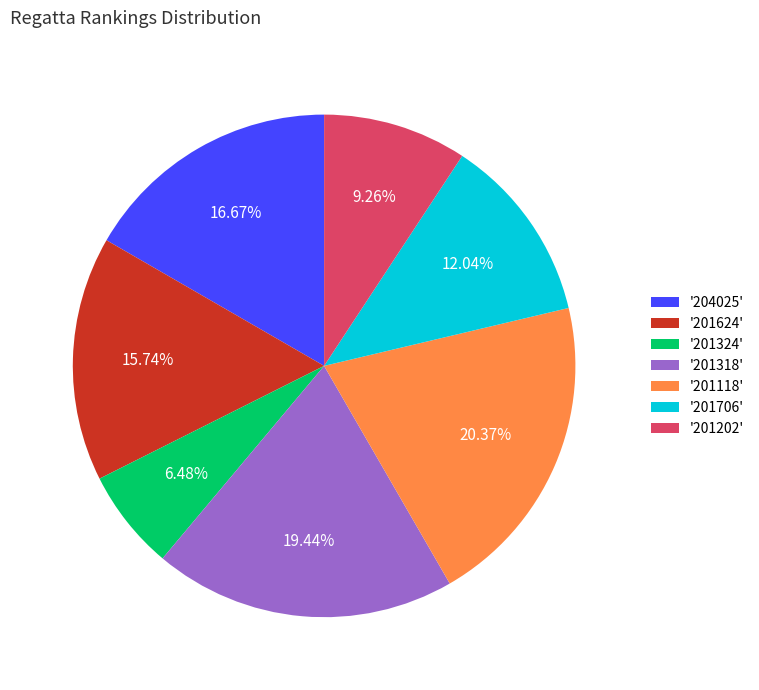

Do '201202' and '201318' together represent more than half of the pie?

No